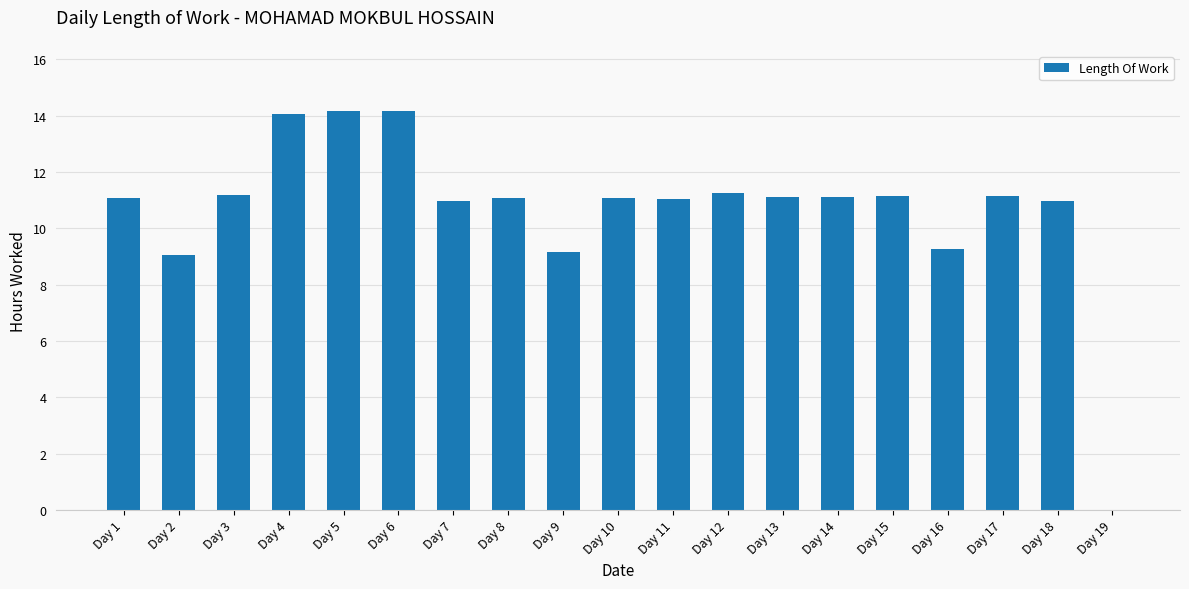

The value at Day 18 is 18.2. True or false?

False